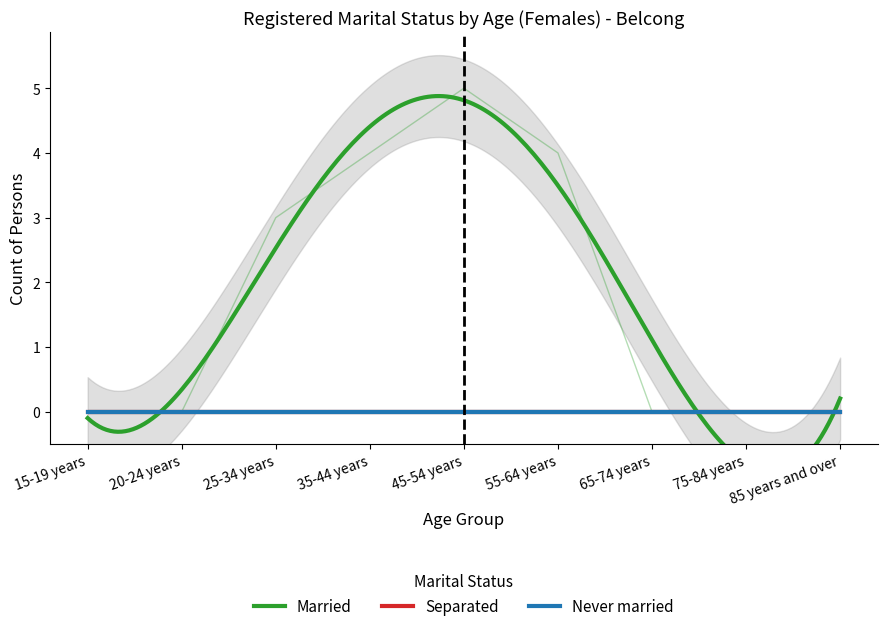

What is the label of the 8th point from the right?

20-24 years